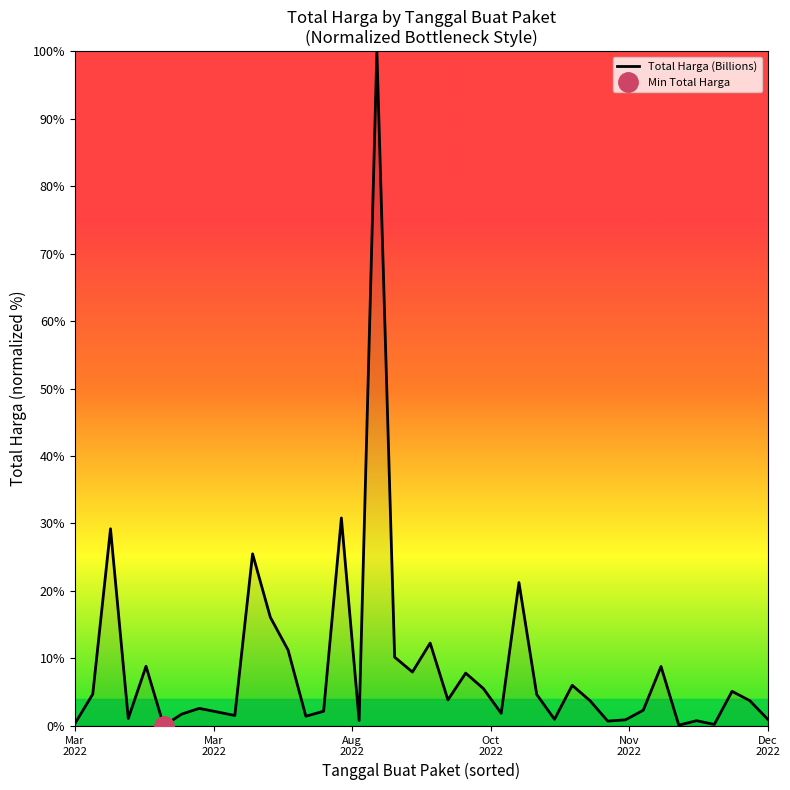

Is this an area chart (filled region under the line)?

No